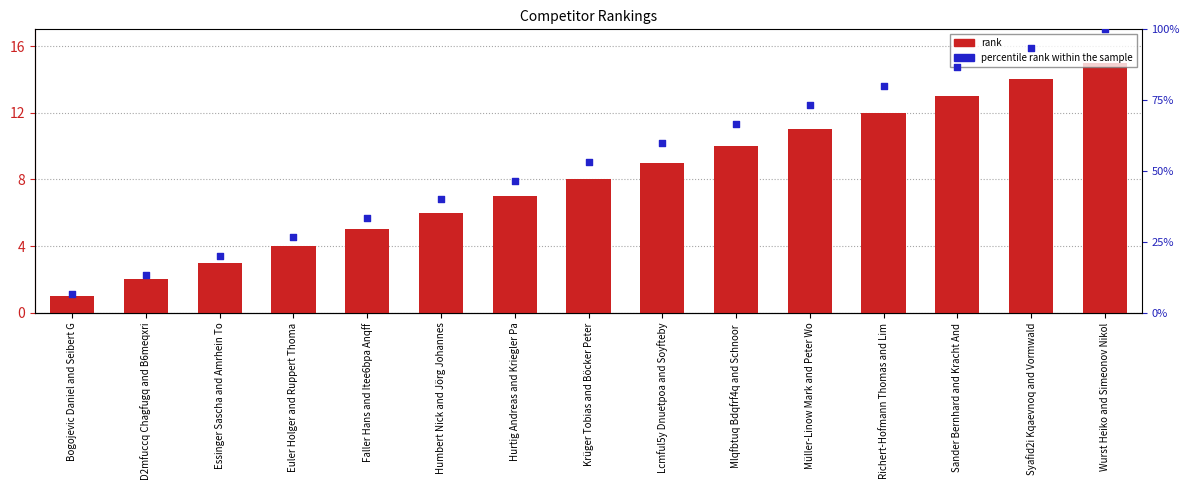

Is the value of rank at Euler Holger and Ruppert Thoma greater than the value of percentile rank within the sample at Sander Bernhard and Kracht And?

No